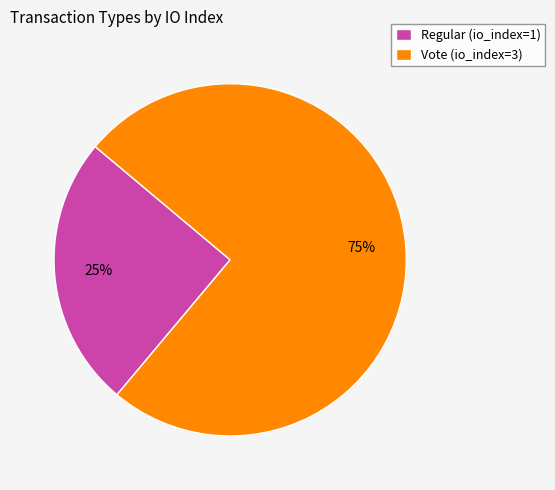

Is there any slice that represents more than half of the pie?

Yes